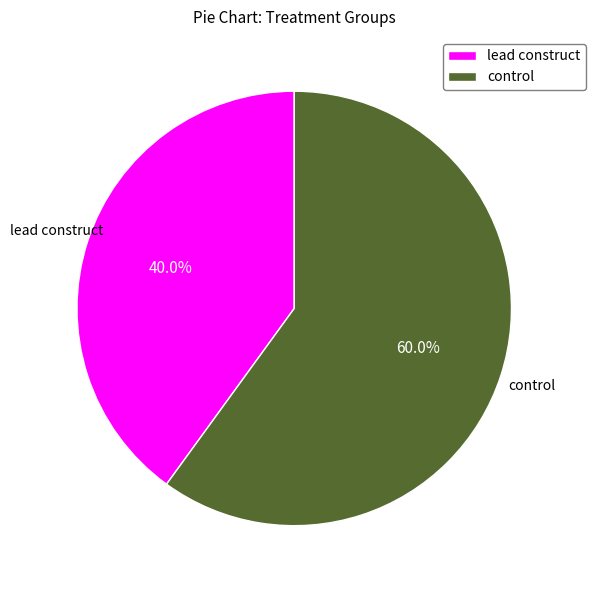

What is the largest slice in the pie chart?

control